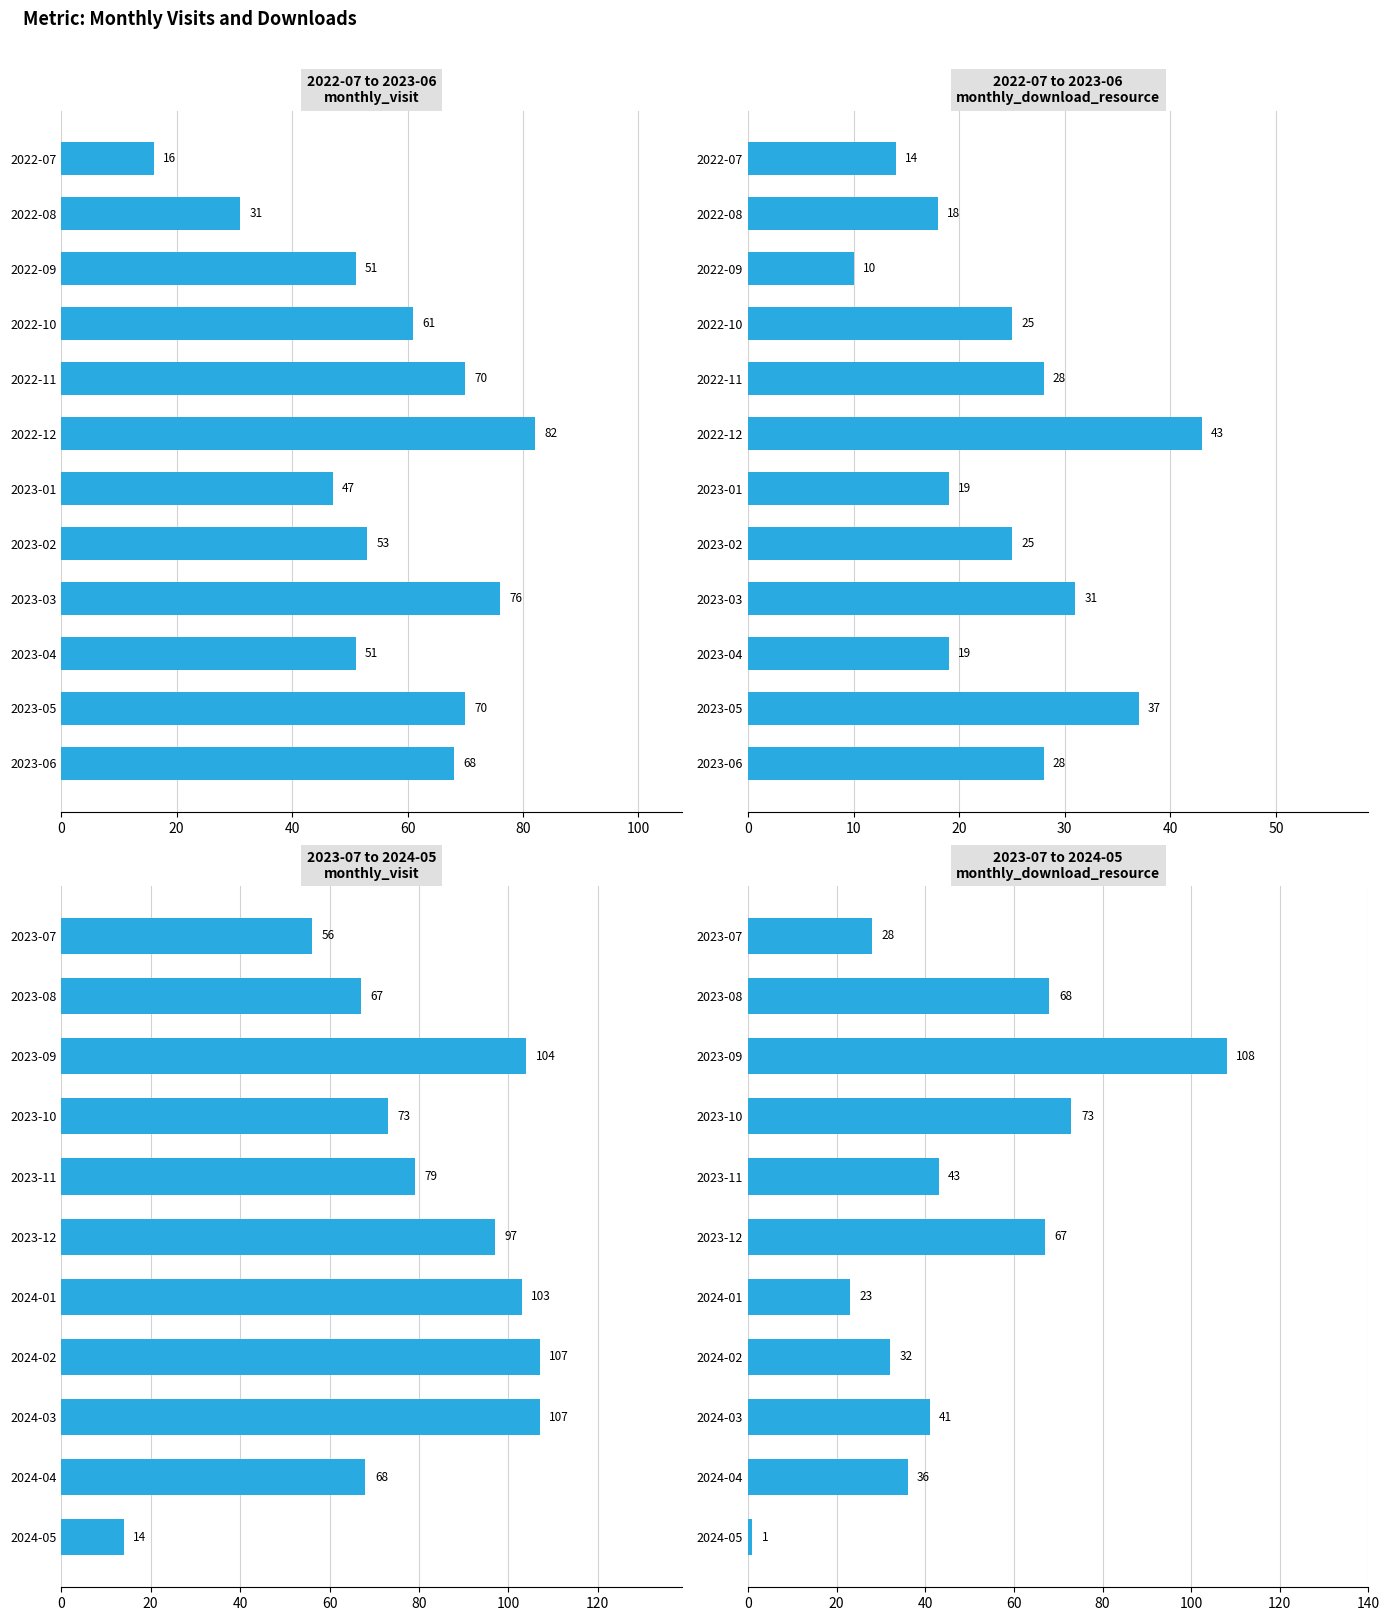

Rank the series at 2024-02 from highest to lowest value.

monthly_visit, monthly_download_resource